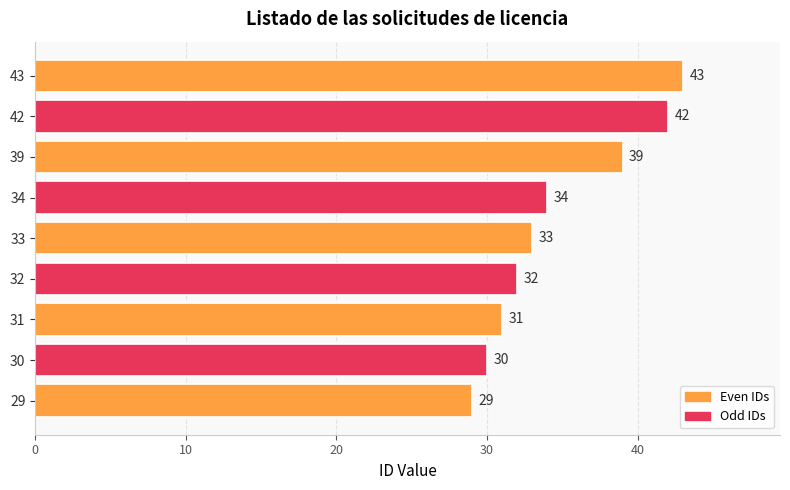

What is the difference between the second highest and second lowest values?

12